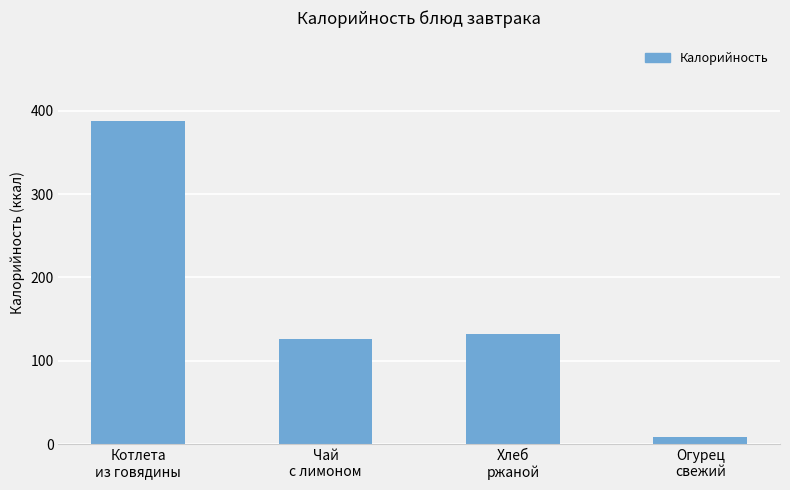

True or false: the data shows 9.0 at Огурец
свежий.

True